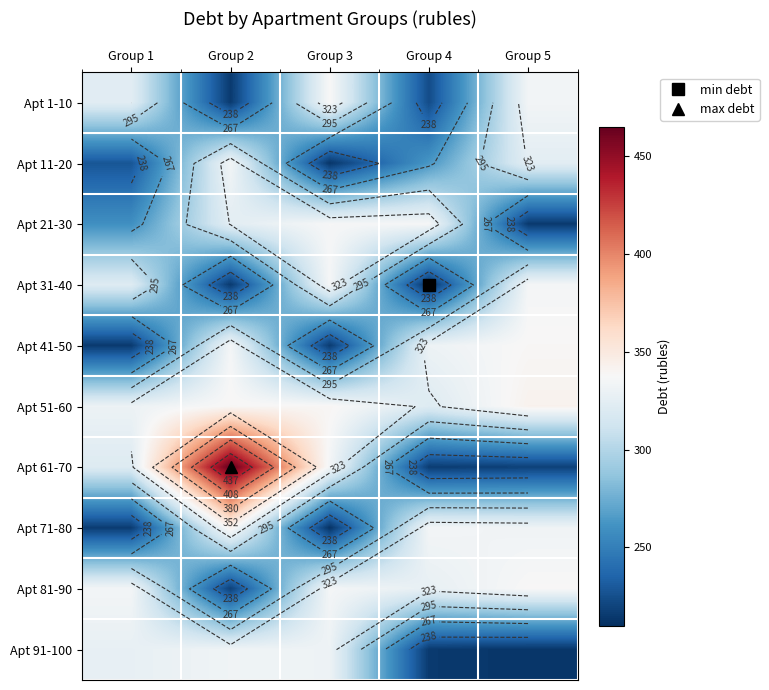

The value of Apt 51-60 at Group 2 is 338.6. True or false?

True